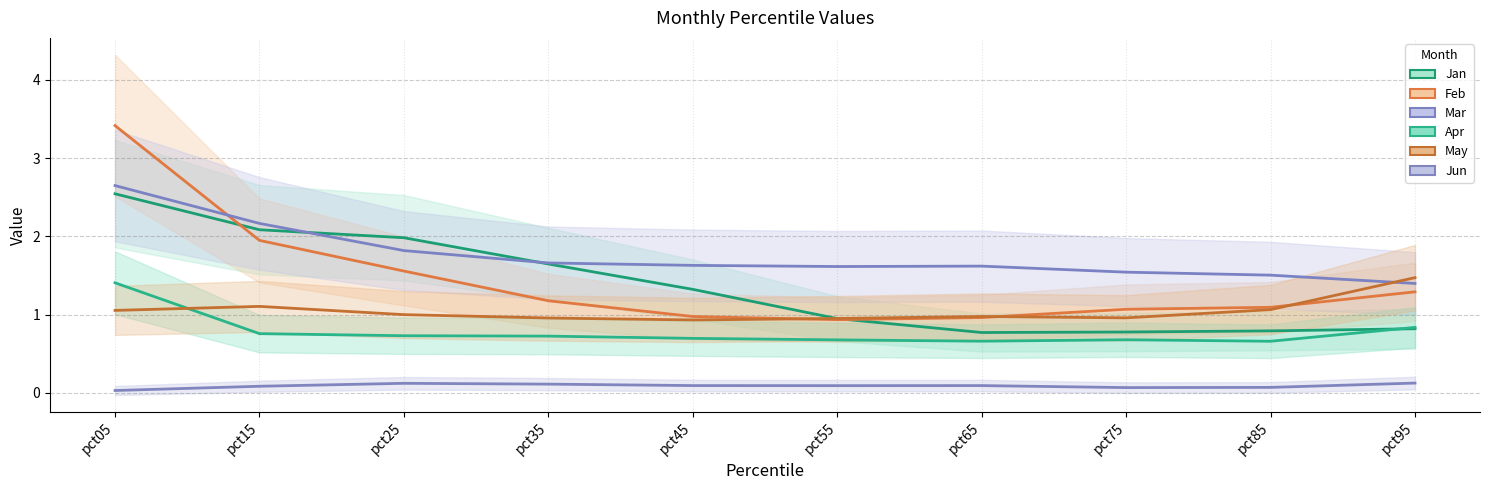

Is this an area chart (filled region under the line)?

No